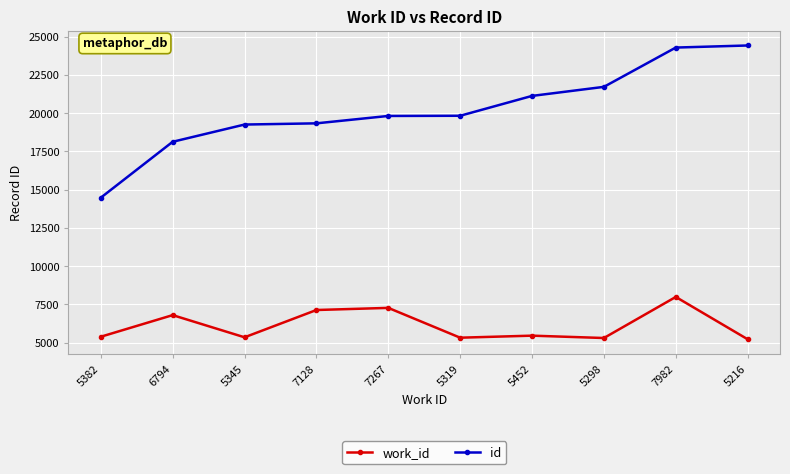

Where is the first local maximum for work_id?

6794